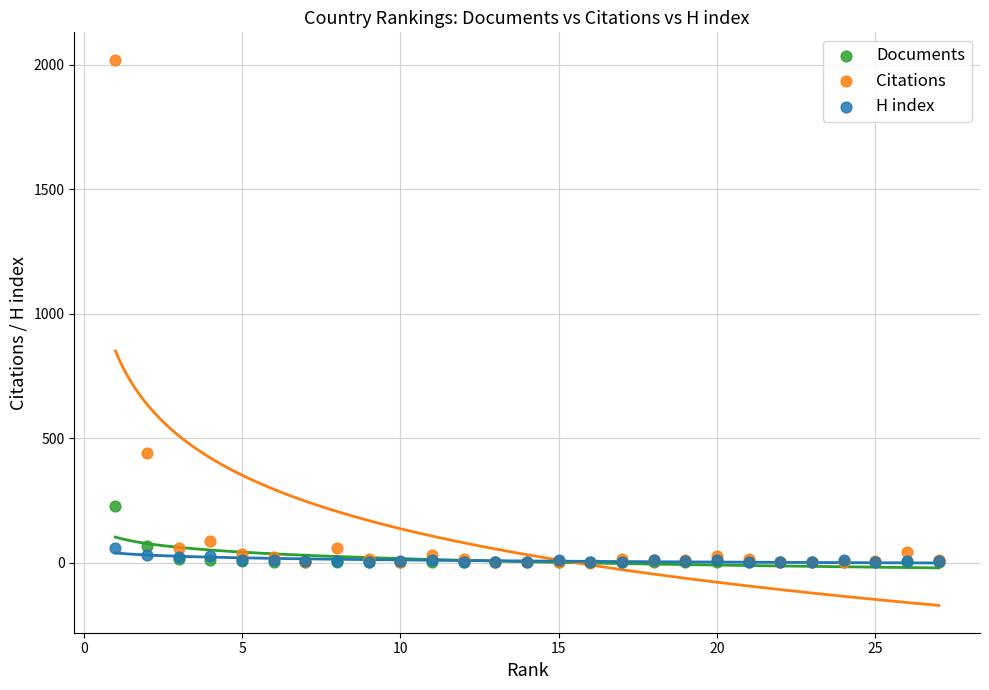

Across all series, what Y value is closest to 1010?

442